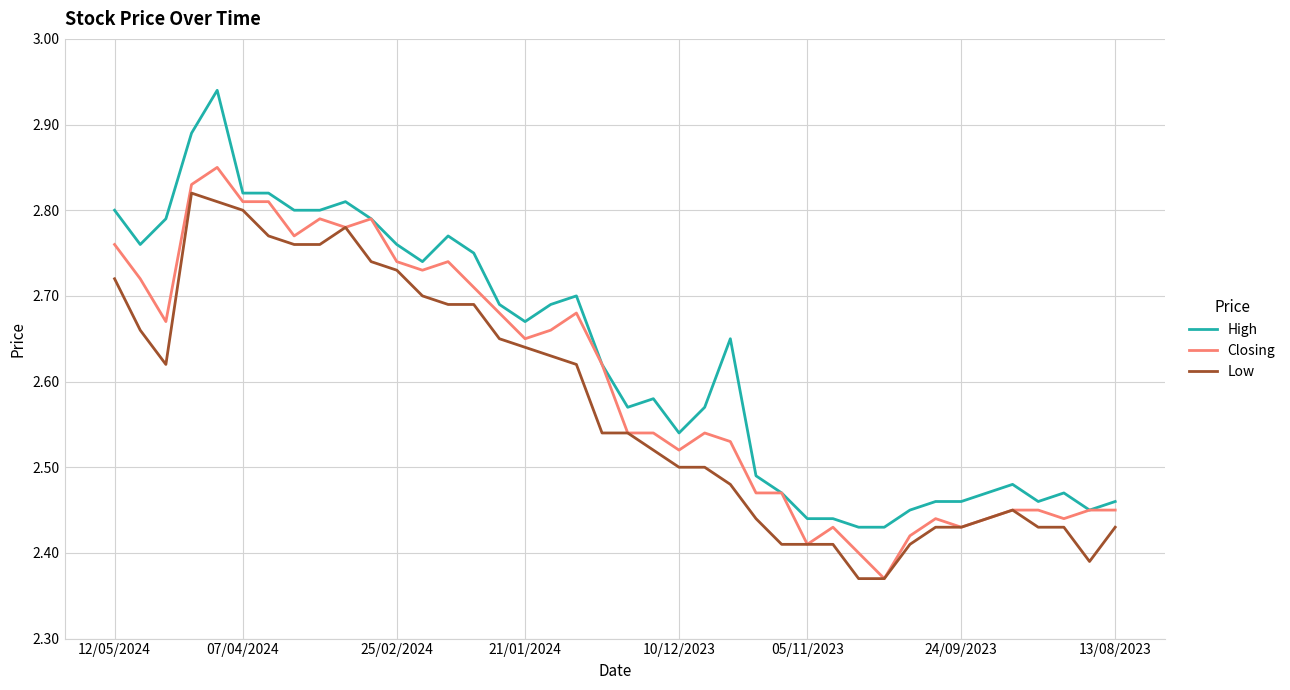

What are all the series names shown in the legend?

High, Closing, Low